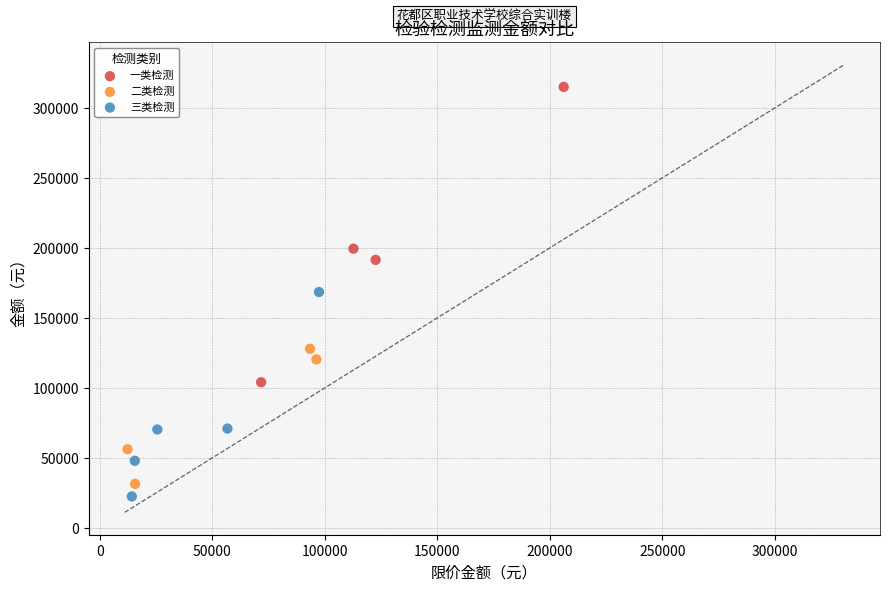

What are all the series names shown in the legend?

一类检测, 二类检测, 三类检测